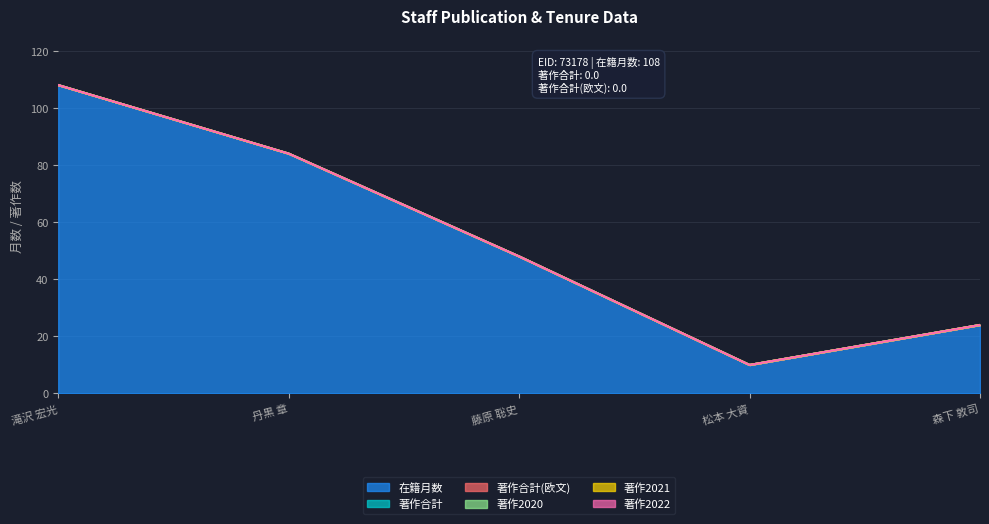

True or false: 著作2022 and 在籍月数 intersect in this chart.

False